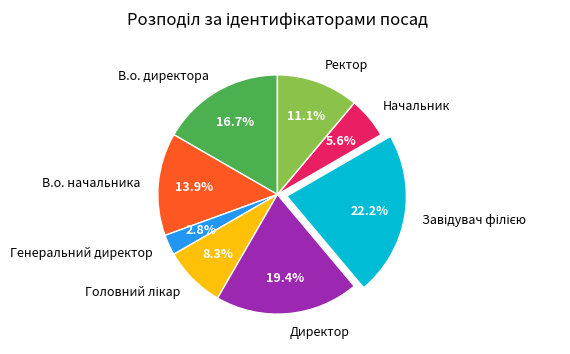

Which has a higher value, Начальник or Ректор?

Ректор